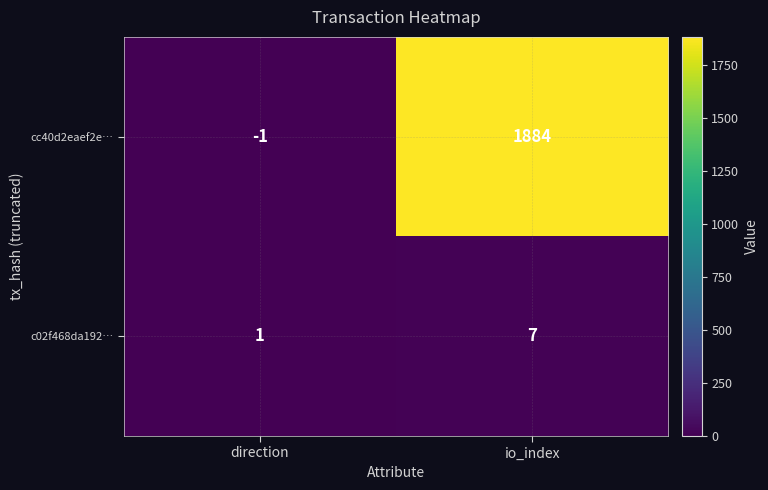

Reading left to right, what are all the values shown in this chart?

cc40d2eaef2e…: -1	1884
c02f468da192…: 1	7